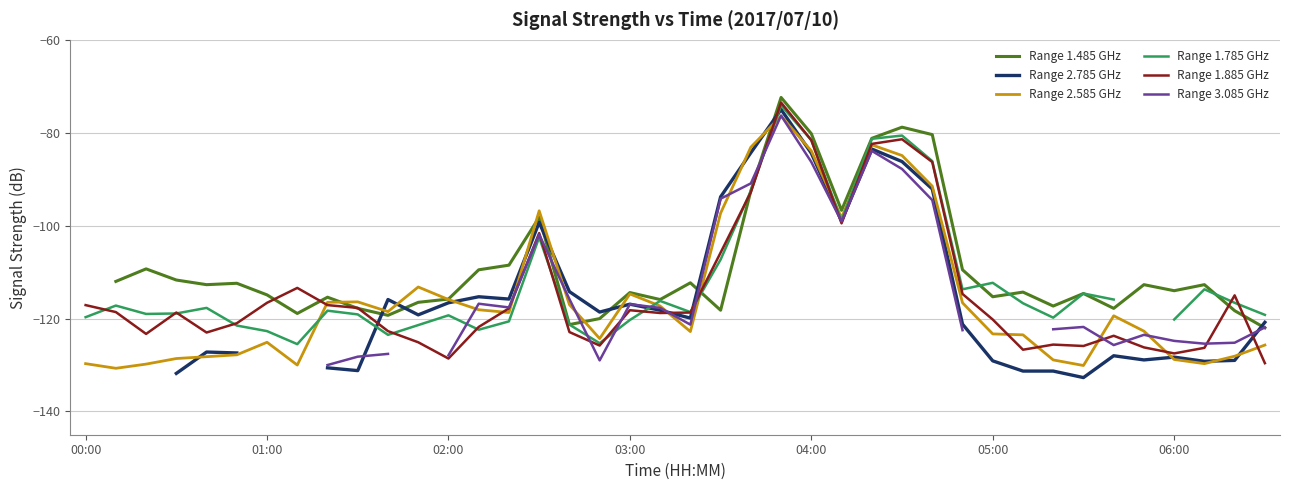

Which series has the largest range (max minus min)?

Range 1.885 GHz